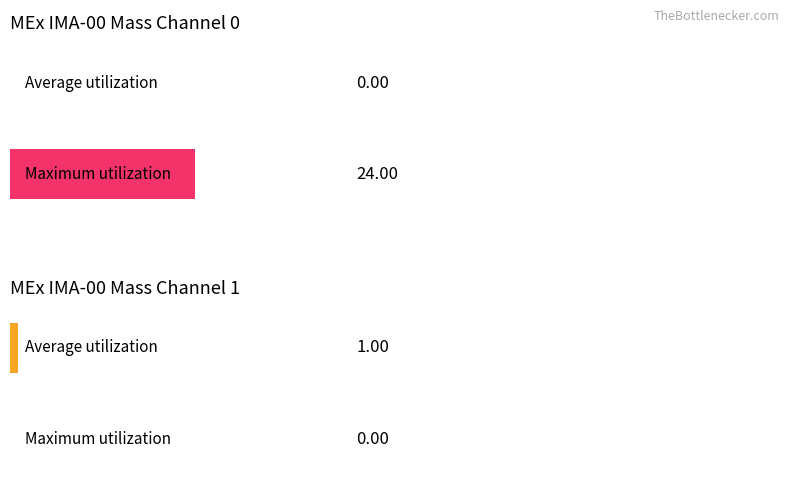

Count the Average utilization values in the range 0 to 1.

2